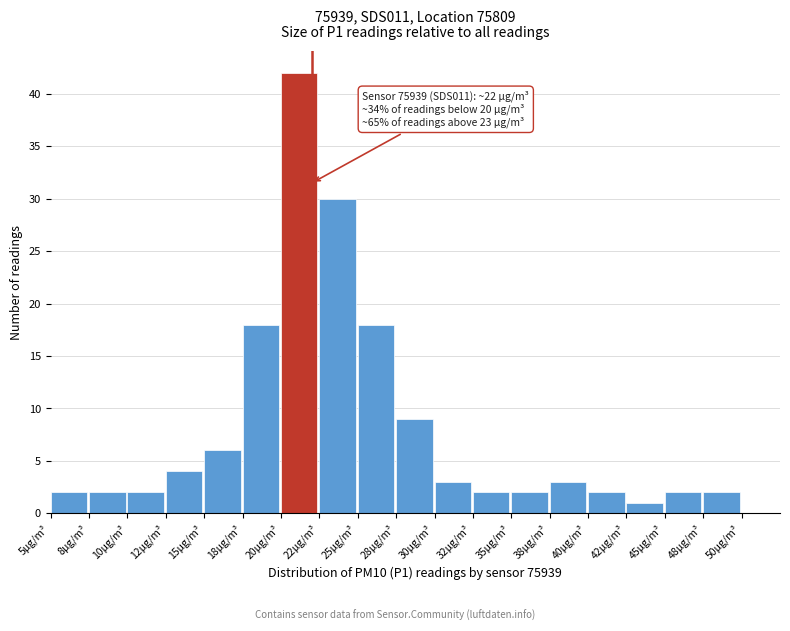

Reading left to right, list all the values displayed in this chart.

5µg/m³=2	8µg/m³=2	10µg/m³=2	12µg/m³=4	15µg/m³=6	18µg/m³=18	20µg/m³=42	22µg/m³=30	25µg/m³=18	28µg/m³=9	30µg/m³=3	32µg/m³=2	35µg/m³=2	38µg/m³=3	40µg/m³=2	42µg/m³=1	45µg/m³=2	48µg/m³=2	50µg/m³=0